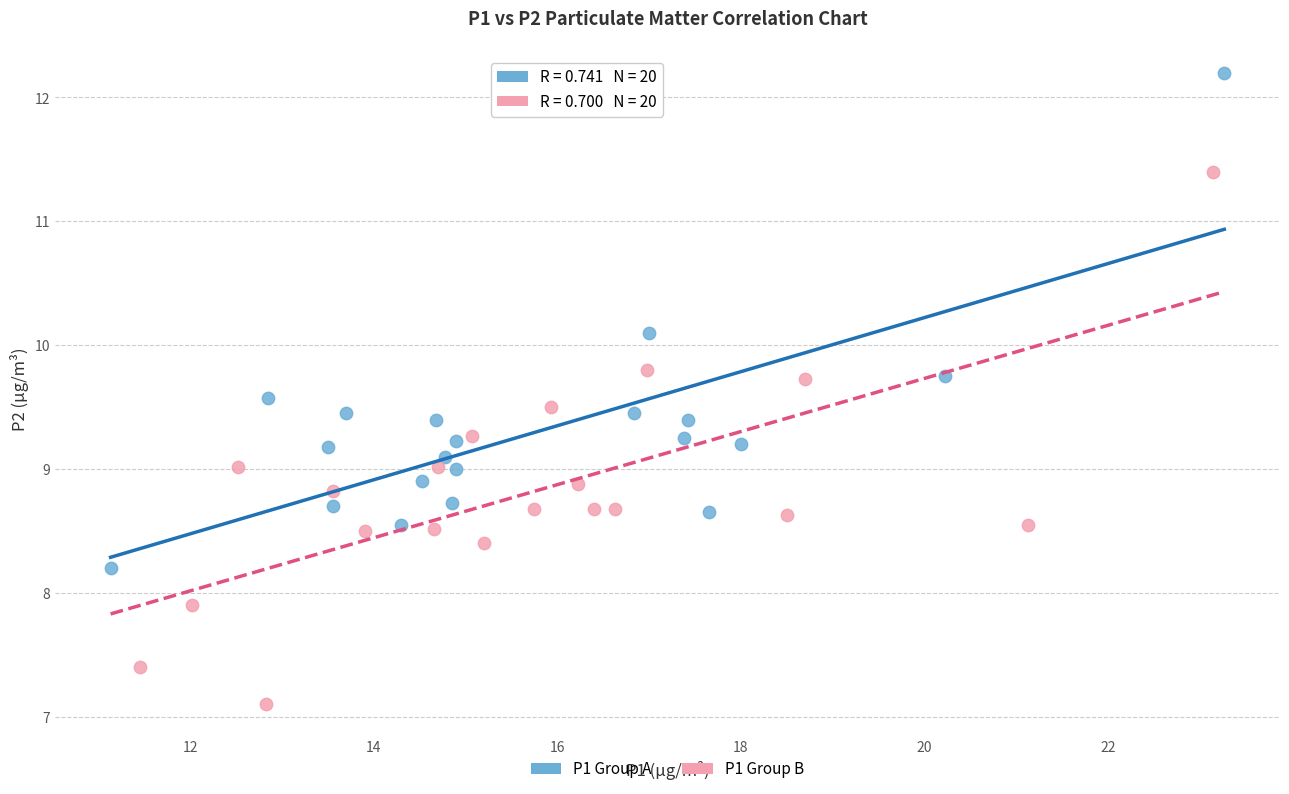

Which series contains the highest Y value?

P1 Group A